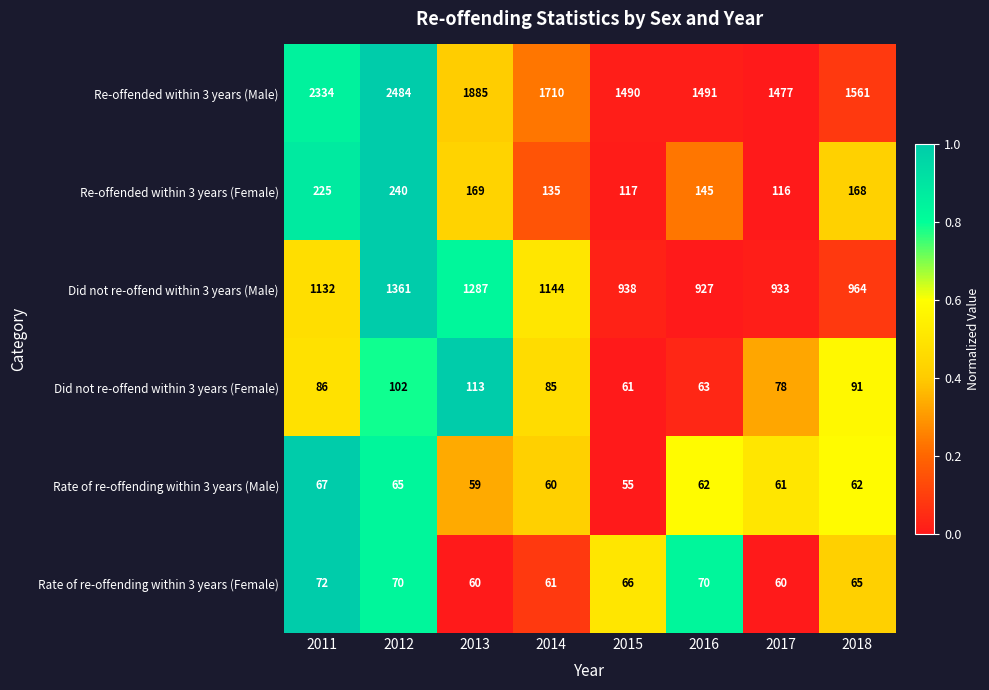

What value does the Re-offended within 3 years (Female) series have at 2011, to the nearest 5?

225